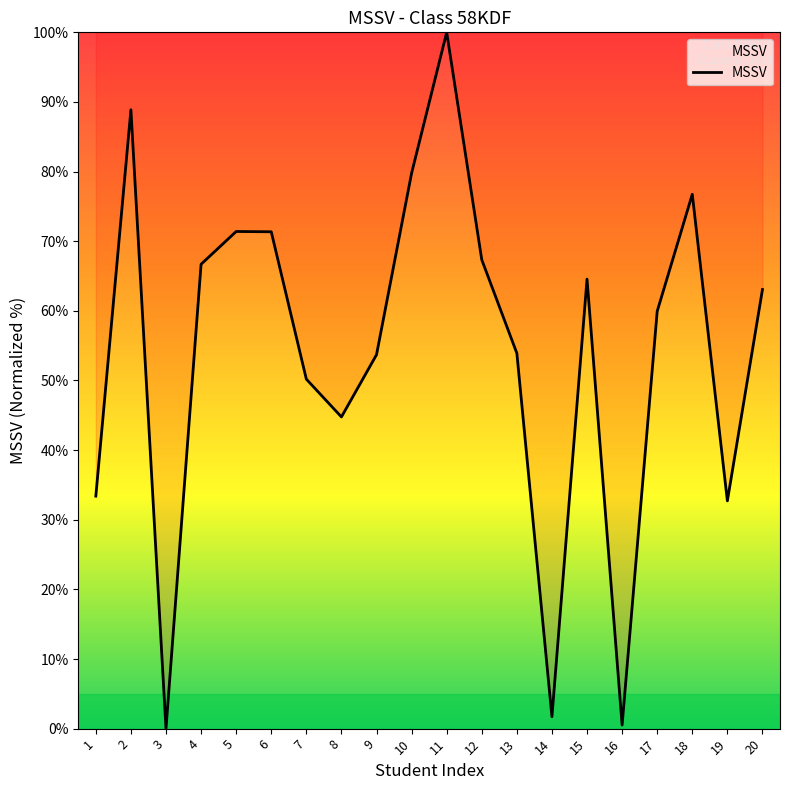

How many interior local valleys (lower than both neighbors) does the data have?

5